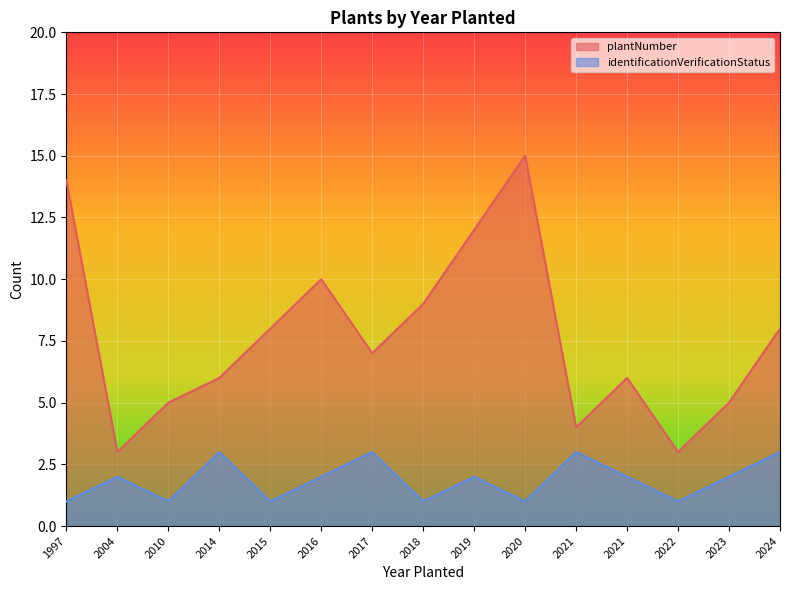

Rank the categories by plantNumber value from highest to lowest.

2020, 1997, 2019, 2016, 2018, 2015, 2024, 2017, 2014, 2021, 2010, 2023, 2021, 2004, 2022